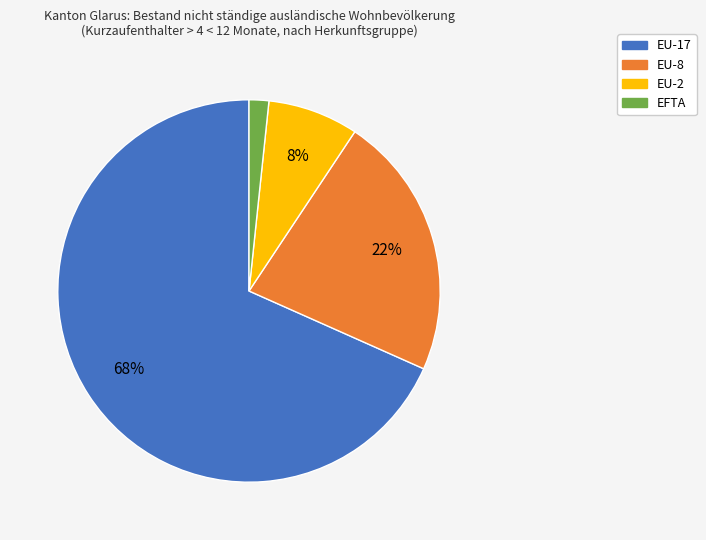

How many segments does this pie chart have?

4